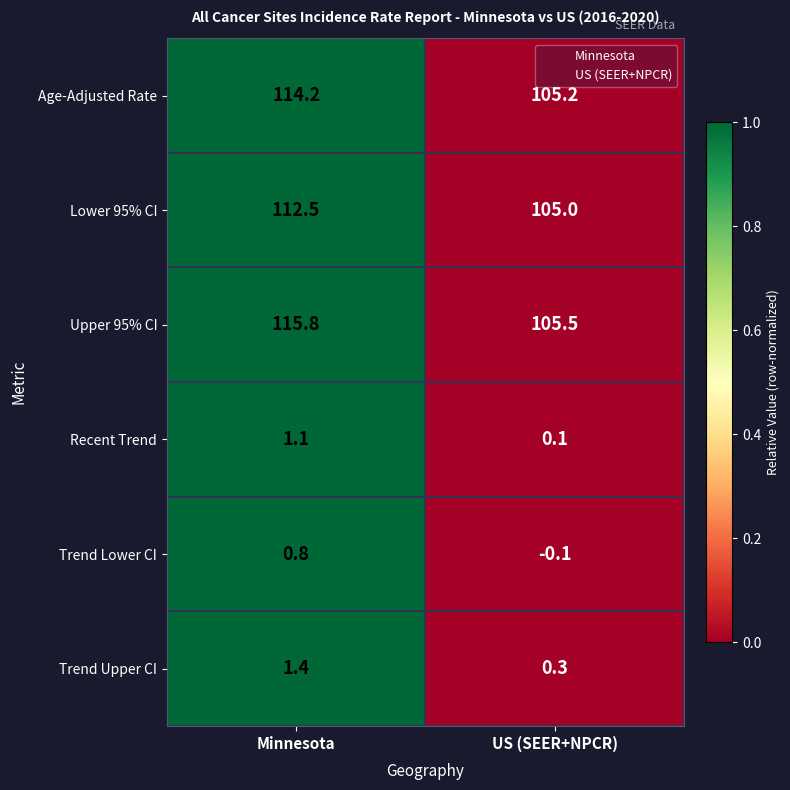

At US (SEER+NPCR), list the series in order from smallest to largest.

Trend Lower CI, Recent Trend, Trend Upper CI, Lower 95% CI, Age-Adjusted Rate, Upper 95% CI